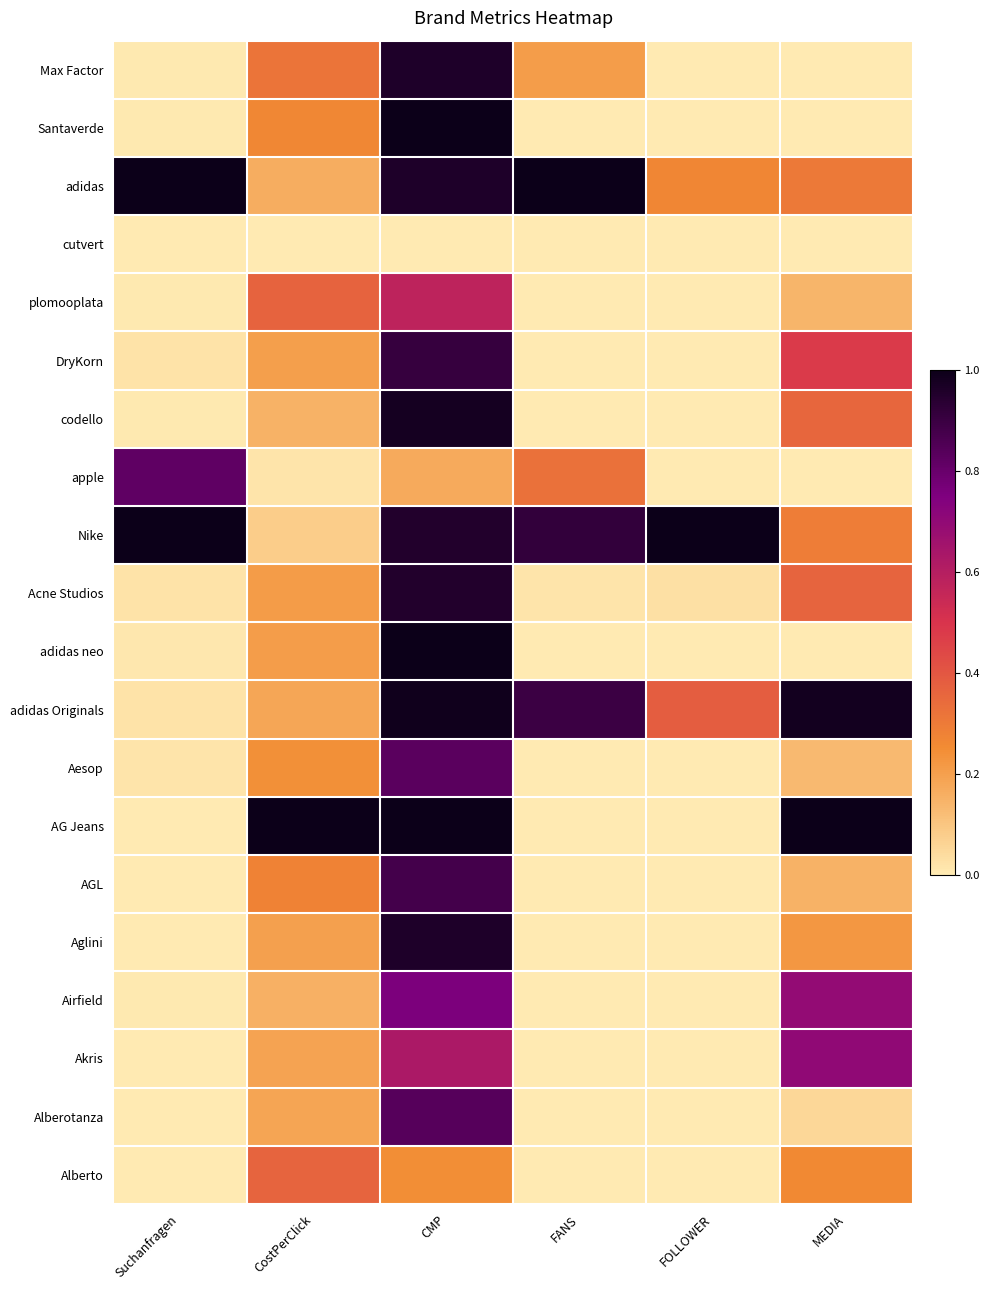

Reading left to right, transcribe all the data shown in this chart.

Max Factor: Suchanfragen=0.0	CostPerClick=0.3	CMP=1.0	FANS=0.2	FOLLOWER=0.0	MEDIA=0.0
Santaverde: Suchanfragen=0.0	CostPerClick=0.3	CMP=1.0	FANS=0.0	FOLLOWER=0.0	MEDIA=0.0
adidas: Suchanfragen=1.0	CostPerClick=0.2	CMP=1.0	FANS=1.0	FOLLOWER=0.3	MEDIA=0.3
cutvert: Suchanfragen=0.0	CostPerClick=0.0	CMP=0.0	FANS=0.0	FOLLOWER=0.0	MEDIA=0.0
plomooplata: Suchanfragen=0.0	CostPerClick=0.4	CMP=0.6	FANS=0.0	FOLLOWER=0.0	MEDIA=0.1
DryKorn: Suchanfragen=0.0	CostPerClick=0.2	CMP=0.9	FANS=0.0	FOLLOWER=0.0	MEDIA=0.5
codello: Suchanfragen=0.0	CostPerClick=0.2	CMP=1.0	FANS=0.0	FOLLOWER=0.0	MEDIA=0.4
apple: Suchanfragen=0.8	CostPerClick=0.0	CMP=0.2	FANS=0.3	FOLLOWER=0.0	MEDIA=0.0
Nike: Suchanfragen=1.0	CostPerClick=0.1	CMP=0.9	FANS=0.9	FOLLOWER=1.0	MEDIA=0.3
Acne Studios: Suchanfragen=0.0	CostPerClick=0.2	CMP=0.9	FANS=0.0	FOLLOWER=0.0	MEDIA=0.4
adidas neo: Suchanfragen=0.0	CostPerClick=0.2	CMP=1.0	FANS=0.0	FOLLOWER=0.0	MEDIA=0.0
adidas Originals: Suchanfragen=0.0	CostPerClick=0.2	CMP=1.0	FANS=0.9	FOLLOWER=0.4	MEDIA=1.0
Aesop: Suchanfragen=0.0	CostPerClick=0.2	CMP=0.8	FANS=0.0	FOLLOWER=0.0	MEDIA=0.1
AG Jeans: Suchanfragen=0.0	CostPerClick=1.0	CMP=1.0	FANS=0.0	FOLLOWER=0.0	MEDIA=1.0
AGL: Suchanfragen=0.0	CostPerClick=0.3	CMP=0.9	FANS=0.0	FOLLOWER=0.0	MEDIA=0.1
Aglini: Suchanfragen=0.0	CostPerClick=0.2	CMP=1.0	FANS=0.0	FOLLOWER=0.0	MEDIA=0.2
Airfield: Suchanfragen=0.0	CostPerClick=0.2	CMP=0.8	FANS=0.0	FOLLOWER=0.0	MEDIA=0.7
Akris: Suchanfragen=0.0	CostPerClick=0.2	CMP=0.6	FANS=0.0	FOLLOWER=0.0	MEDIA=0.7
Alberotanza: Suchanfragen=0.0	CostPerClick=0.2	CMP=0.8	FANS=0.0	FOLLOWER=0.0	MEDIA=0.1
Alberto: Suchanfragen=0.0	CostPerClick=0.4	CMP=0.2	FANS=0.0	FOLLOWER=0.0	MEDIA=0.3